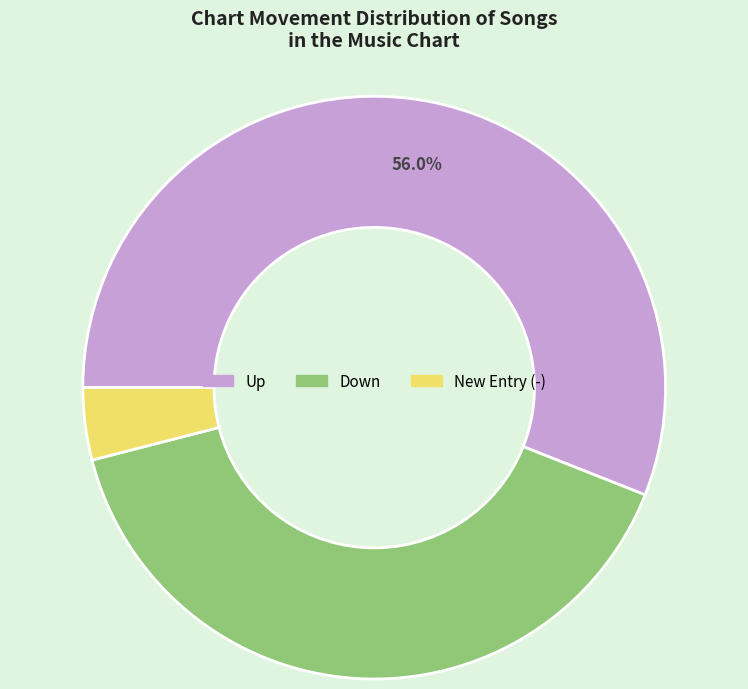

How many slices are in this pie chart?

3